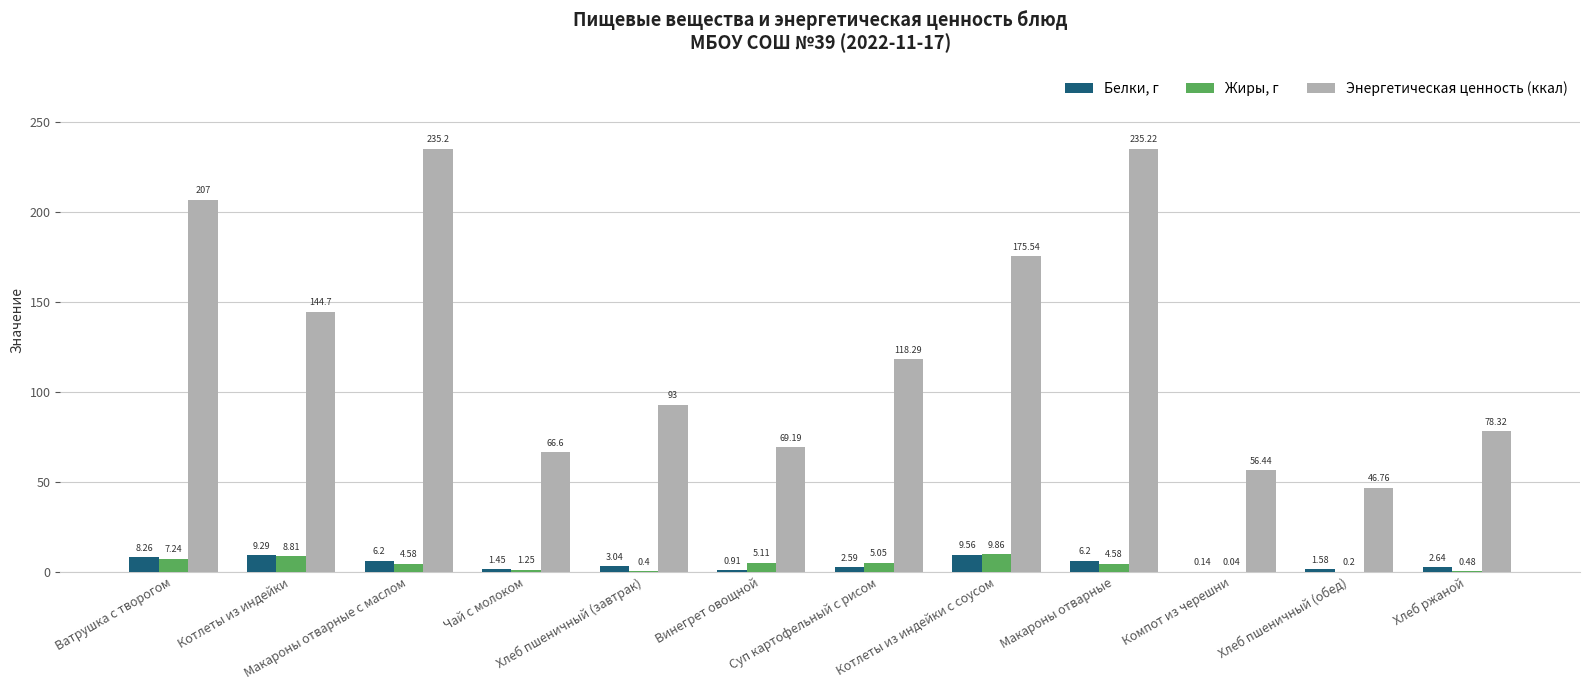

What is the sum of all Энергетическая ценность (ккал) values?

1526.3